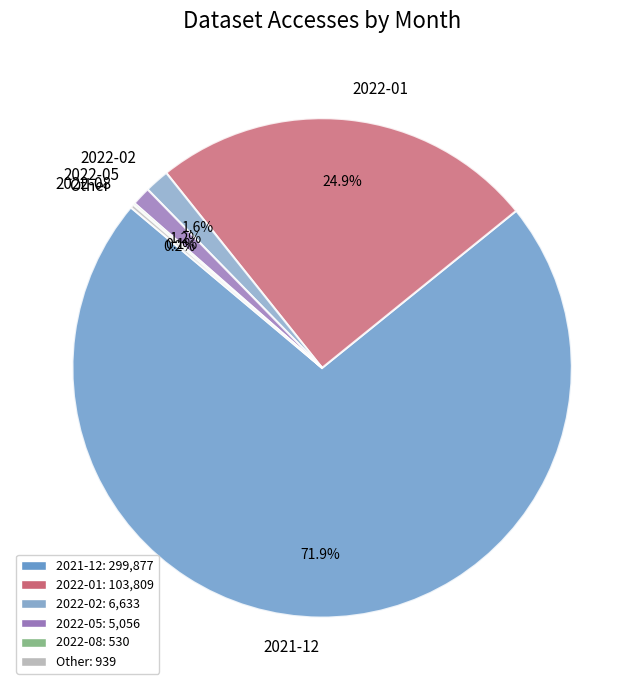

What is the ratio of the value at 2022-01 to the value at 2021-12?

0.3